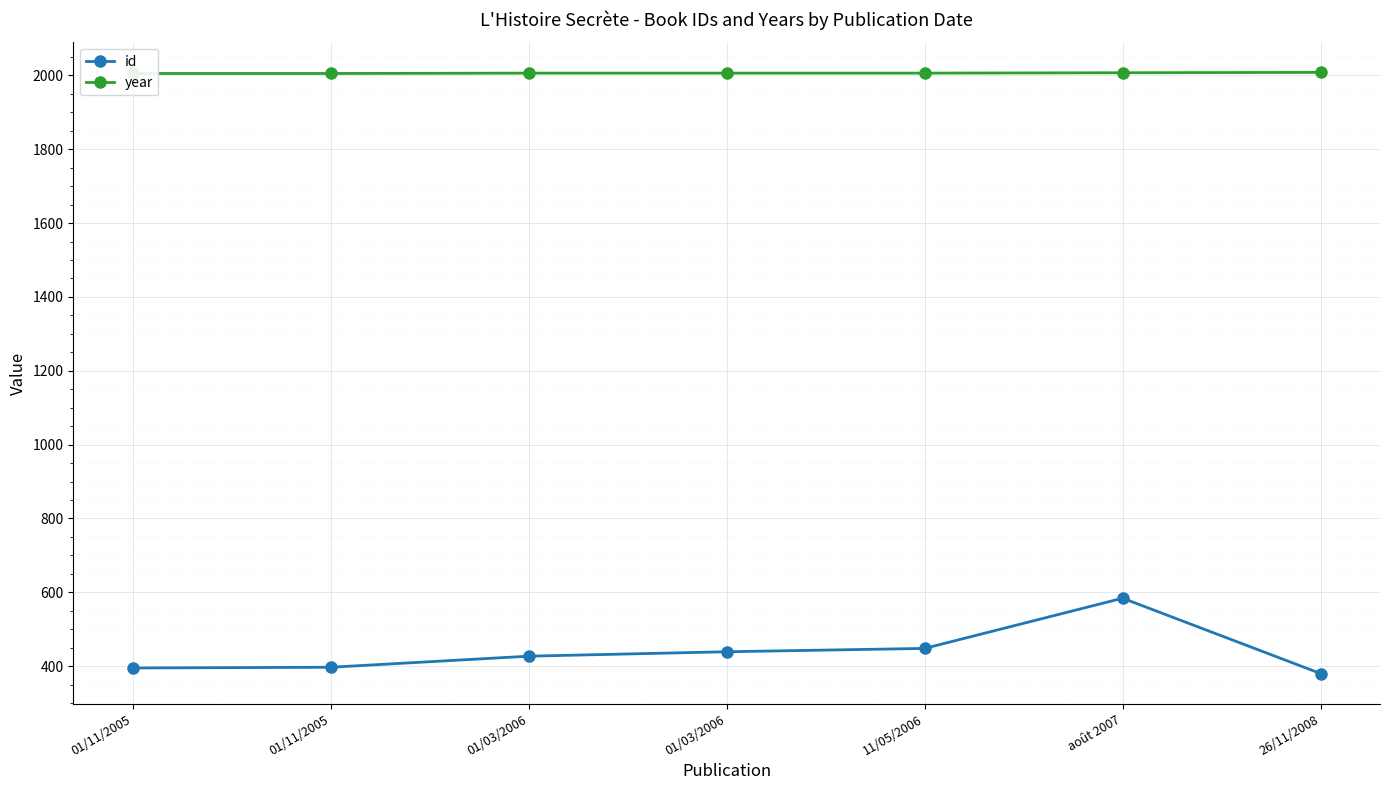

What is the total value across all series at 01/11/2005?

2400